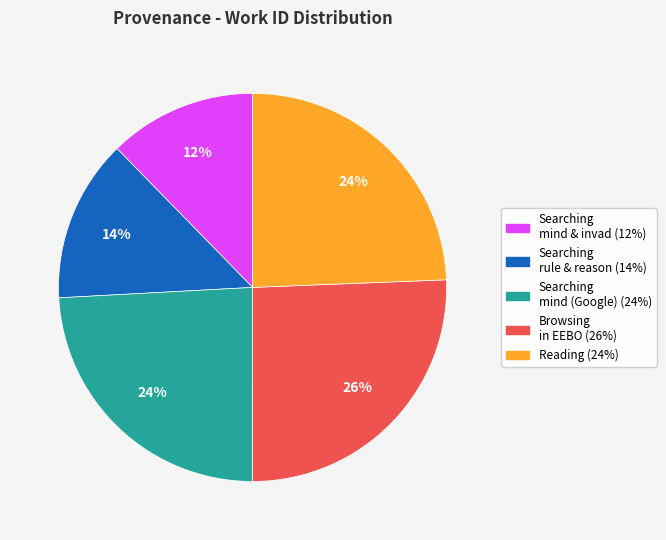

Is there any slice that represents more than half of the pie?

No